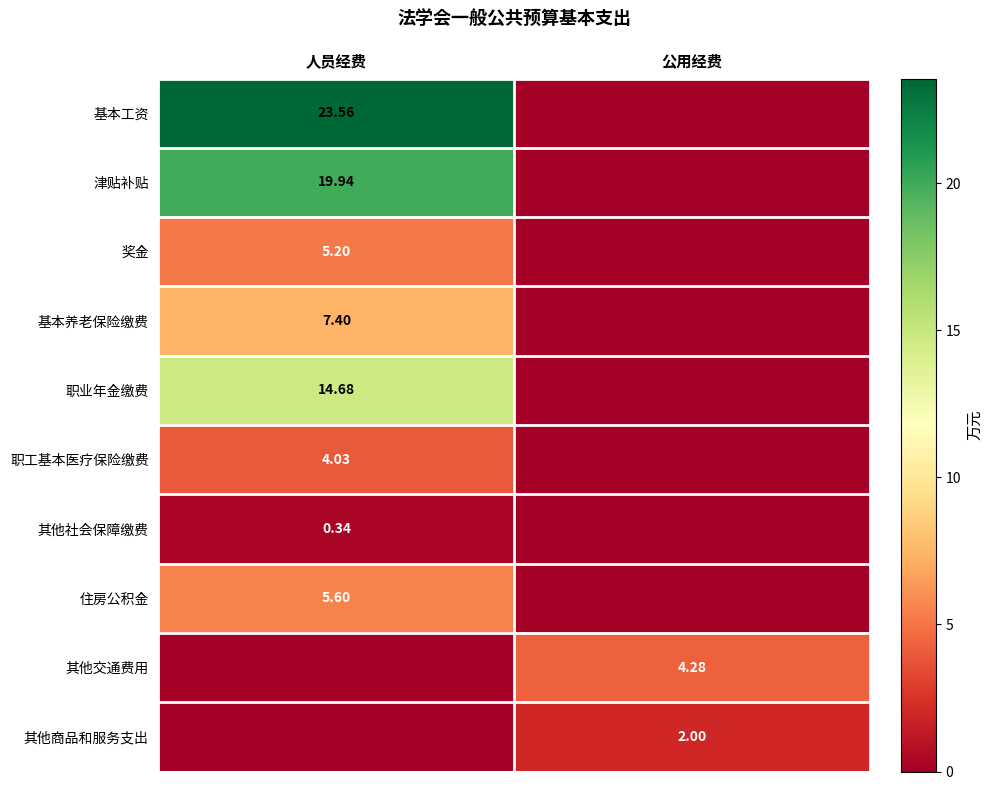

Rank the series by their maximum value, from lowest to highest.

其他社会保障缴费, 其他商品和服务支出, 职工基本医疗保险缴费, 其他交通费用, 奖金, 住房公积金, 基本养老保险缴费, 职业年金缴费, 津贴补贴, 基本工资